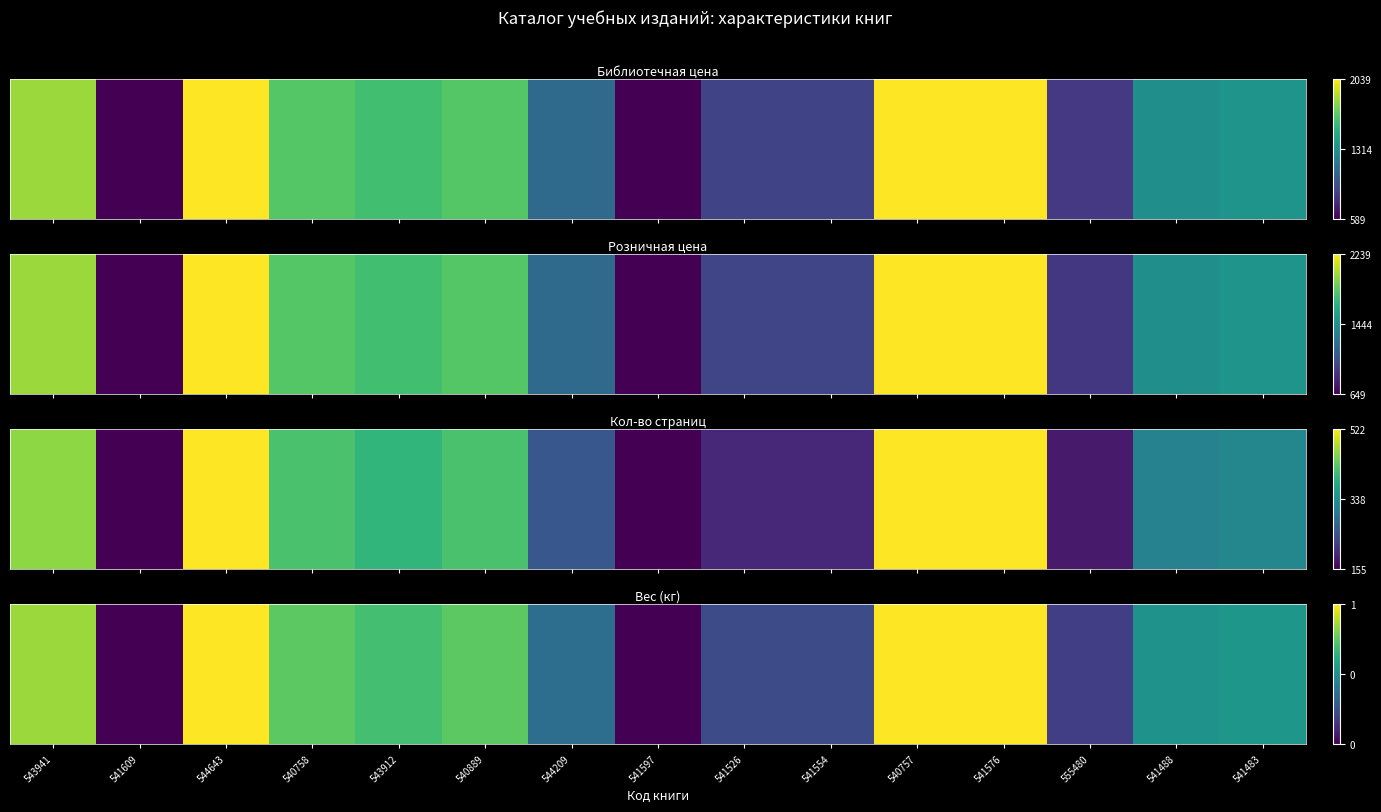

What is the change in value from 541526 to 541488?

+0.3